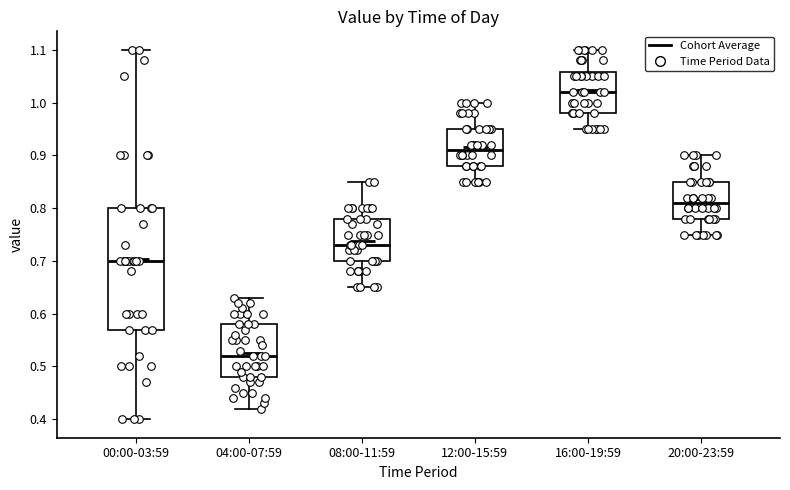

Which box is the tallest, from its lower edge to its upper edge?

00:00-03:59